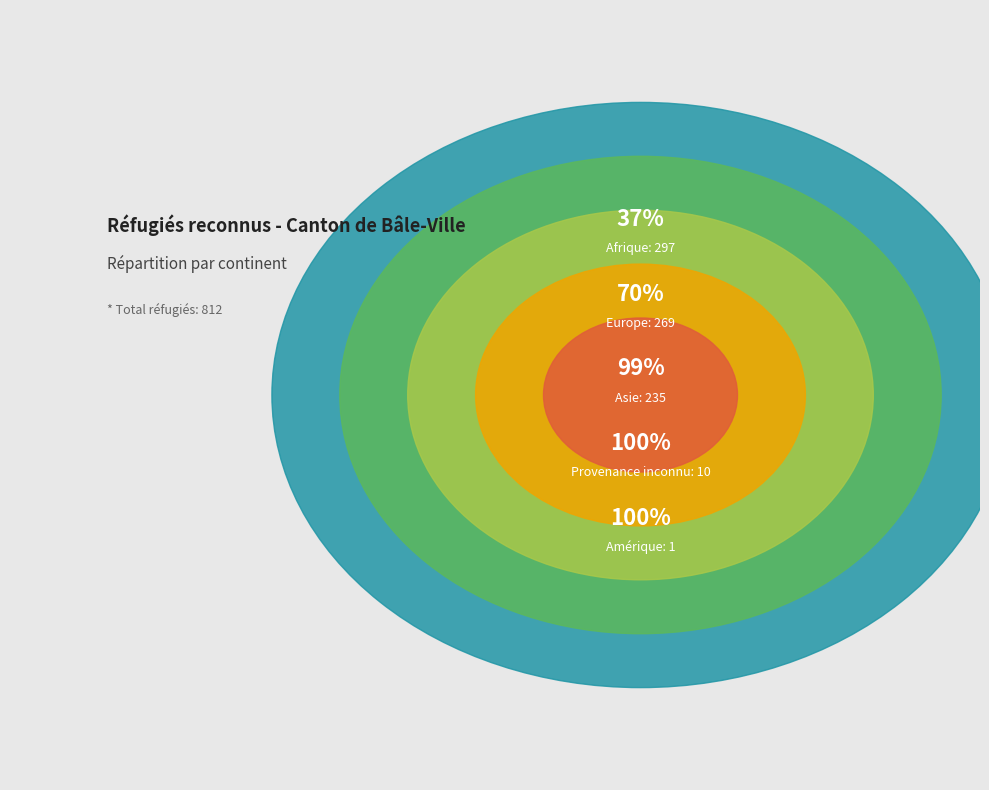

To the nearest percent, what portion does Asie represent?

29%